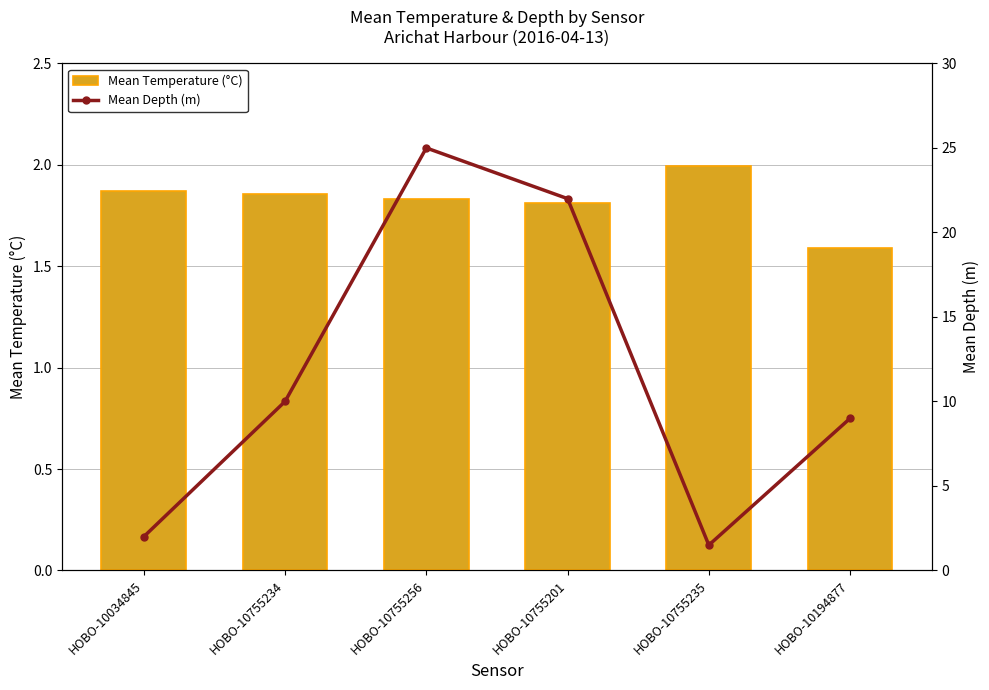

Reading left to right, extract all data points from this chart.

Mean Temperature (°C): 1.9	1.9	1.8	1.8	2.0	1.6
Mean Depth (m): 2.0	10.0	25.0	22.0	1.5	9.0